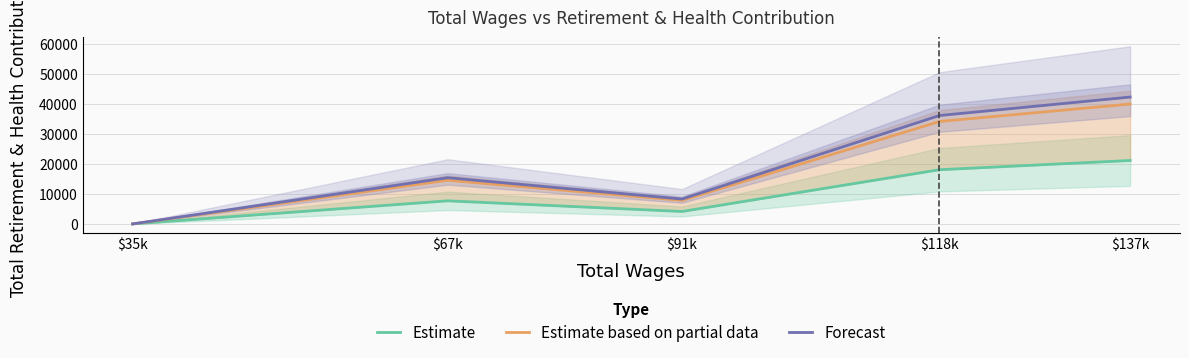

What is the difference between the maximum and minimum values in the Estimate series?

21159.0